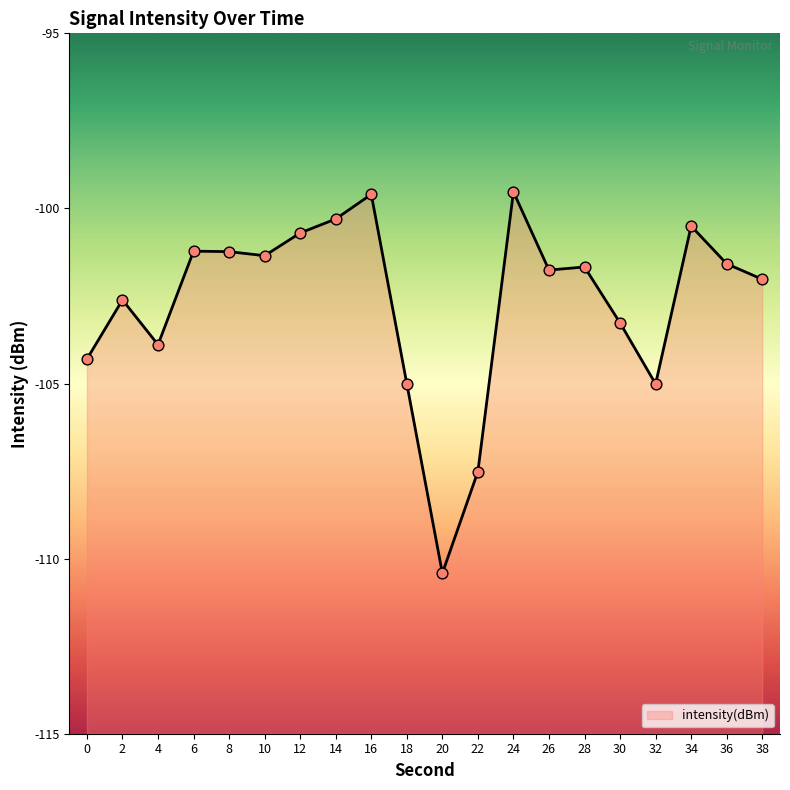

Which has a higher value, 34 or 28?

34